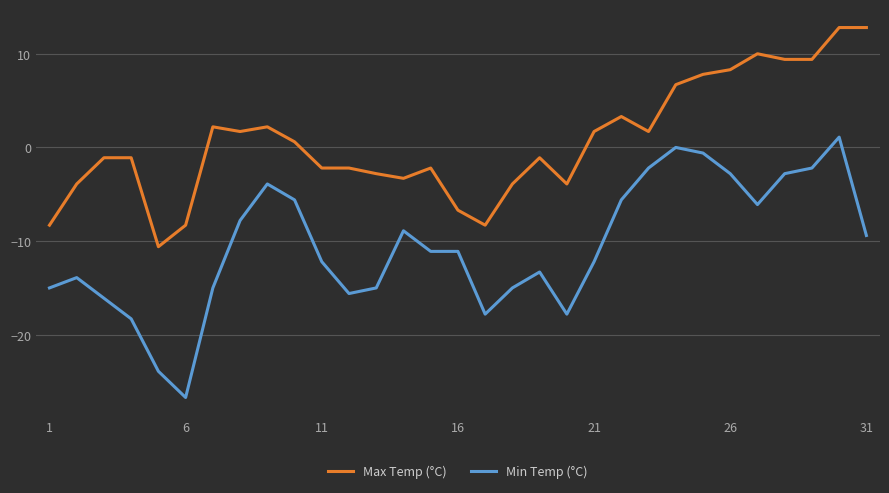

What is the minimum value shown in the chart?

-26.7